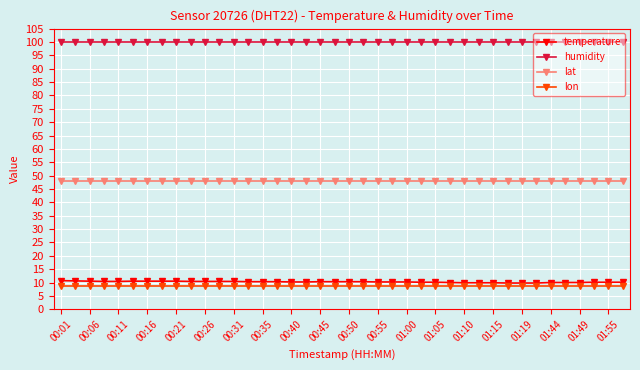

What is the value of the temperature point at the 23rd from the left?

10.2